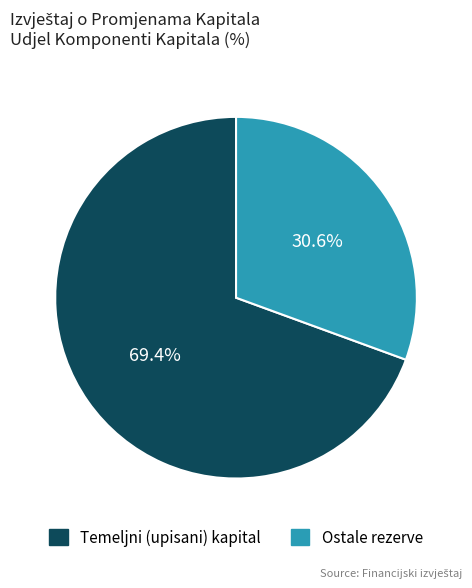

To the nearest percent, what portion does Ostale rezerve represent?

31%